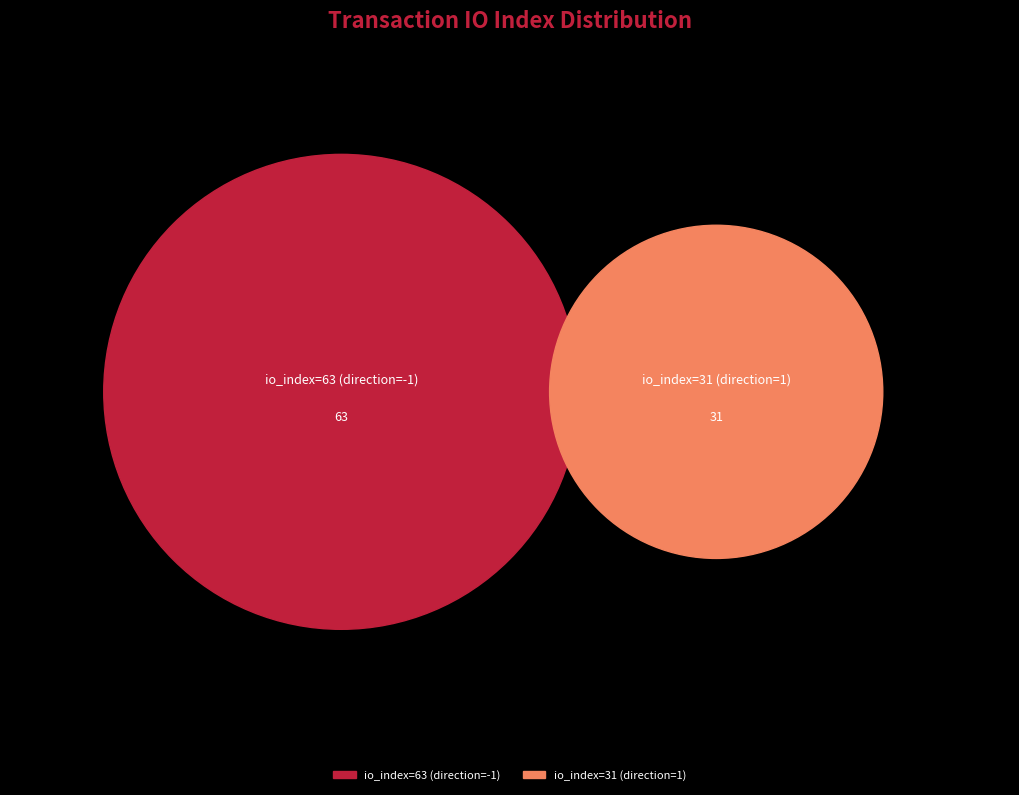

What is the change in value from io_index=63 (direction=-1) to io_index=31 (direction=1)?

-32